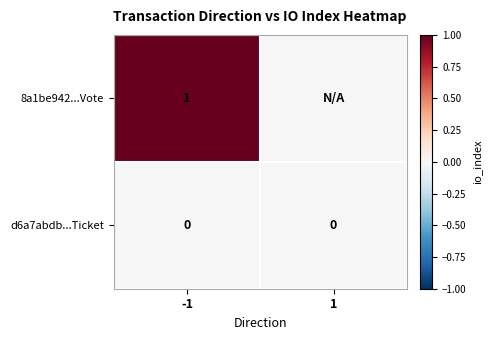

Is the value of 8a1be942...Vote at -1 greater than the value of d6a7abdb...Ticket at 1?

Yes